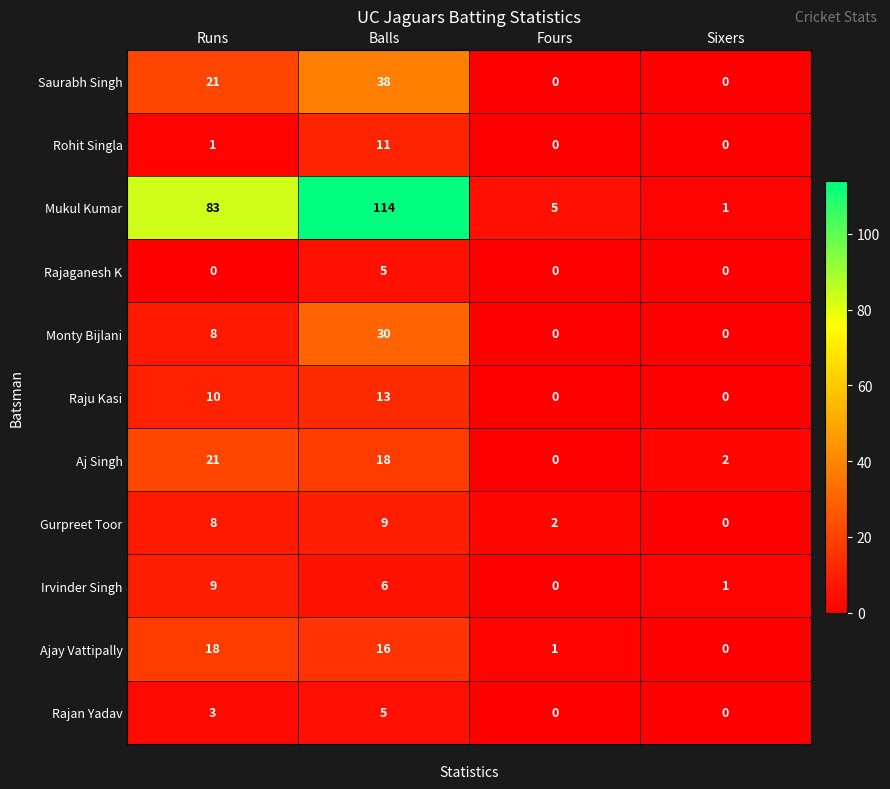

True or false: Aj Singh has a value of 2 at Sixers.

True